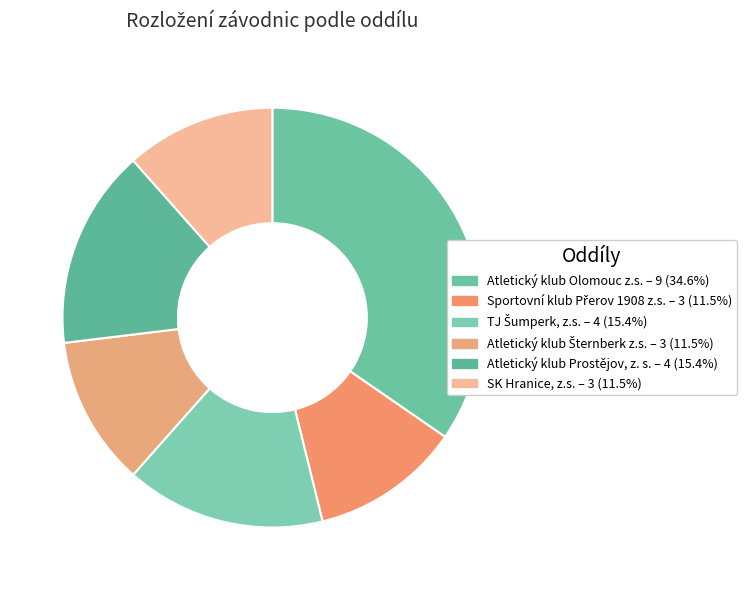

To the nearest percent, what portion does Atletický klub Prostějov, z. s. represent?

15%